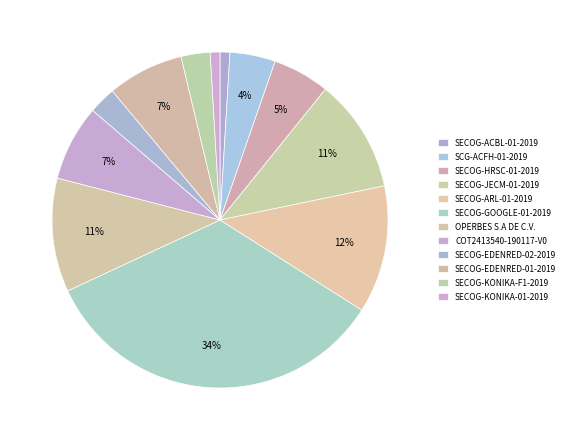

Does SCG-ACFH-01-2019 represent more than half of the total?

No